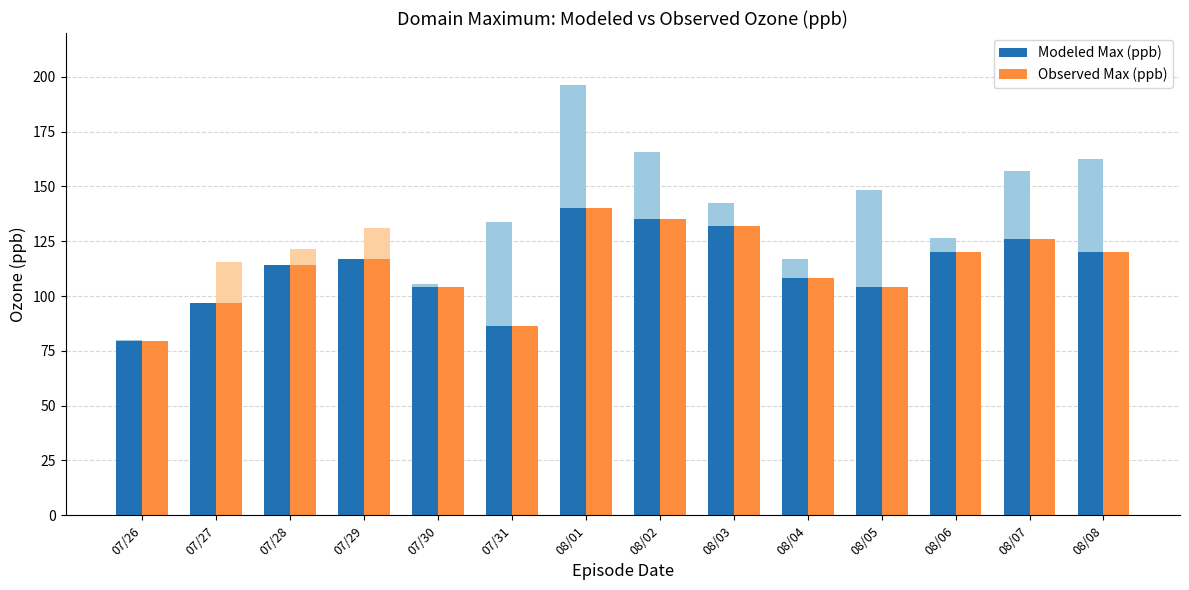

What position from the left is 08/07?

13